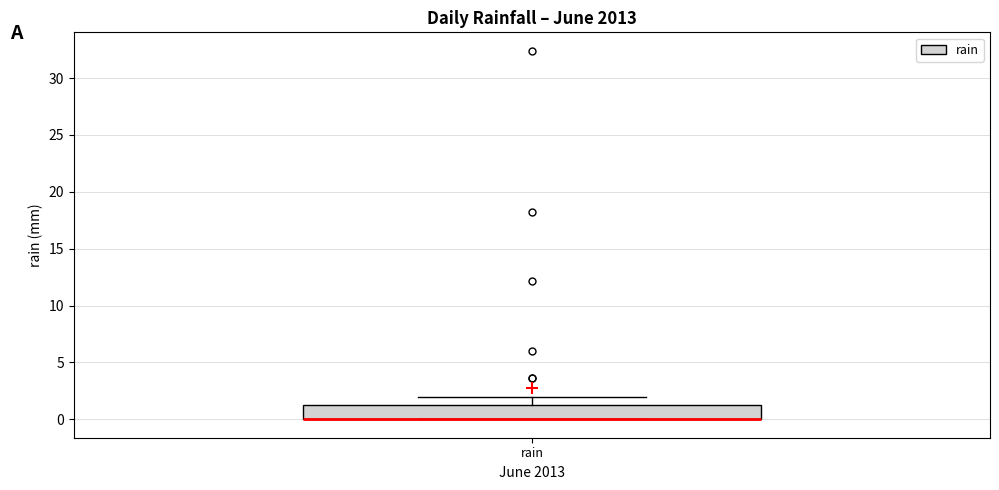

Where is the upper edge of the box for rain on the y-axis? The values are not printed on the chart, so give them approximately, as read against the axis.

1.5